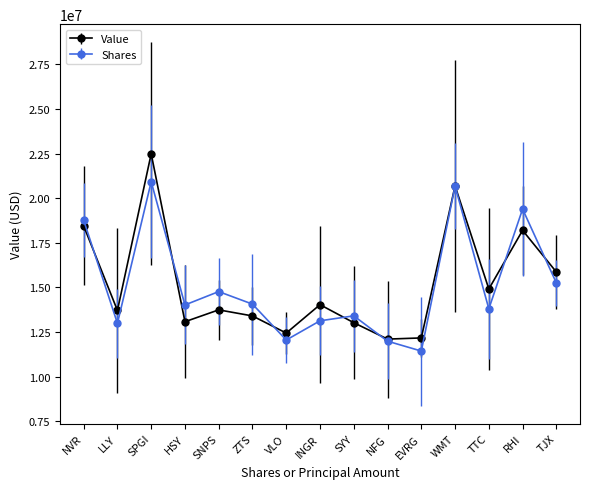

How many data points does each series have?

15